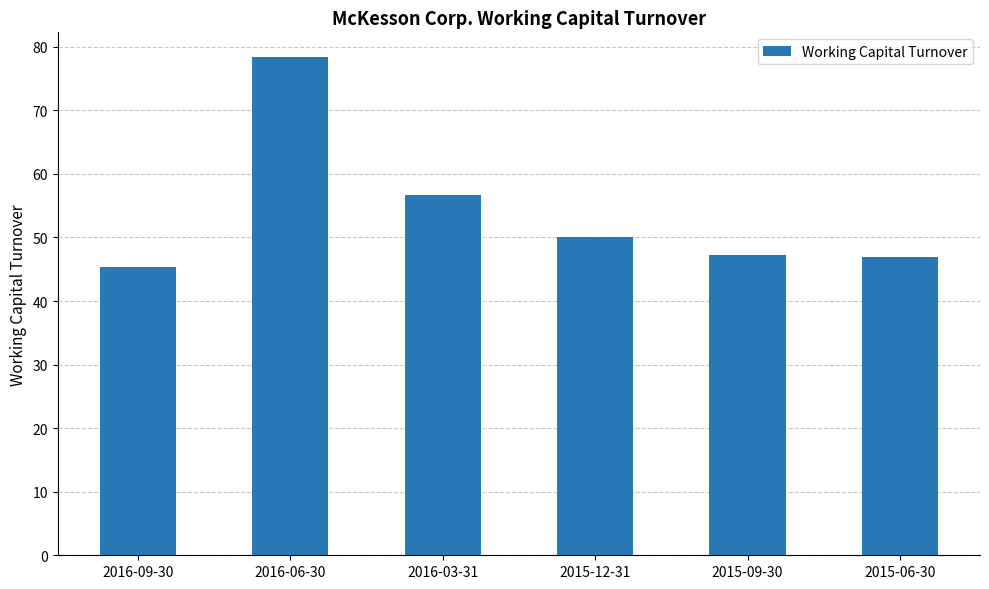

What is the greatest value displayed?

78.4